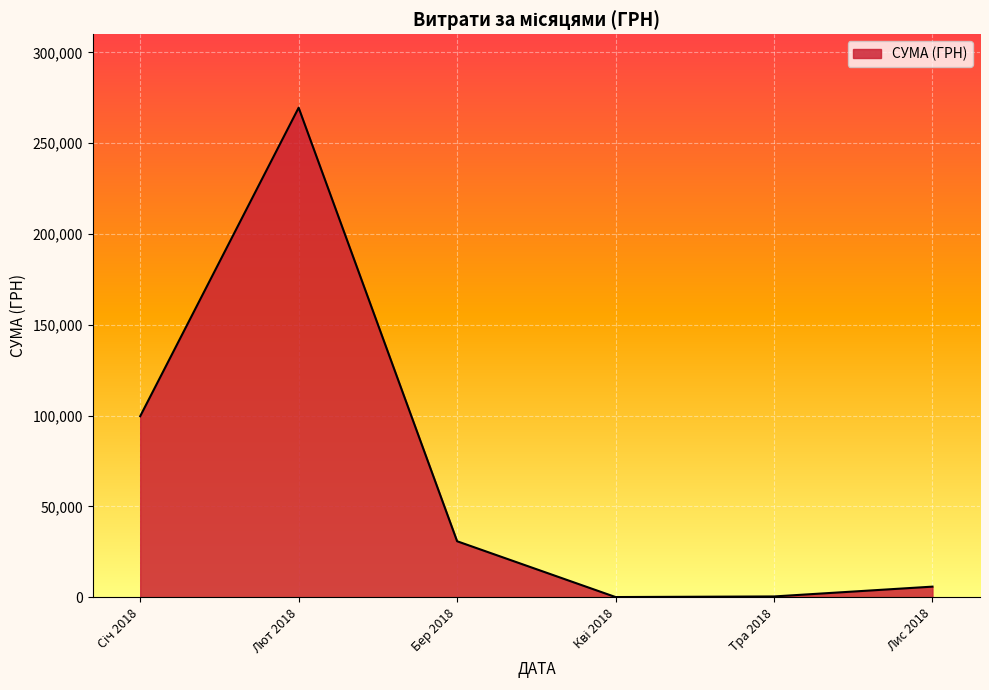

At which category does the chart reach its peak across all series?

Лют 2018